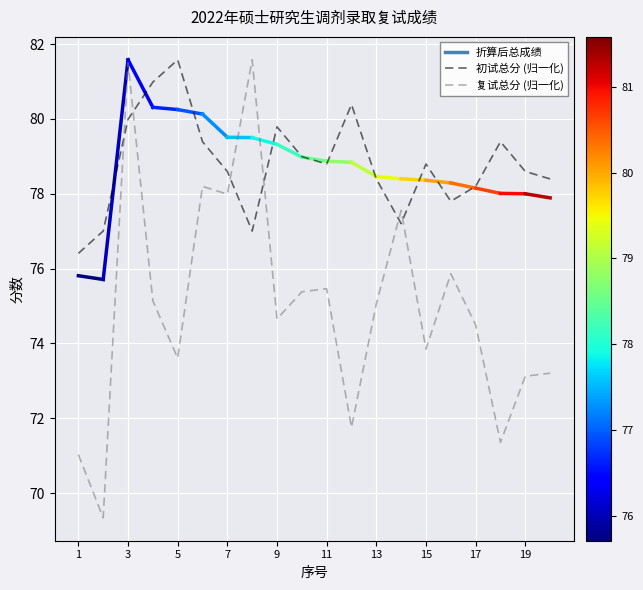

Which series has the widest spread of values?

复试总分 (归一化)